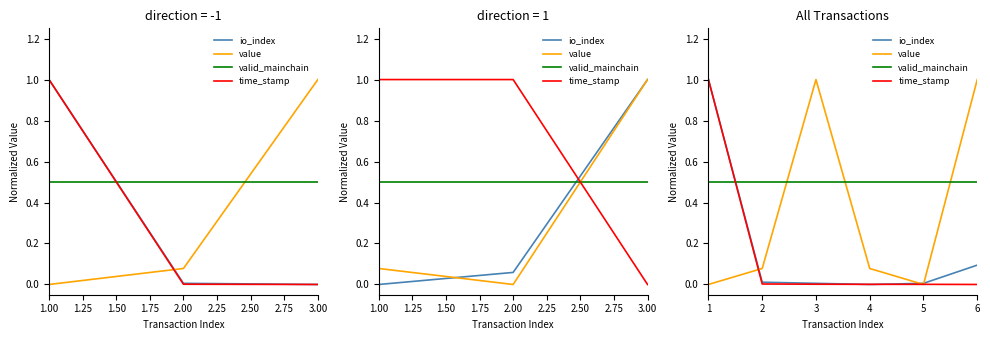

How many lines are shown in the chart?

4